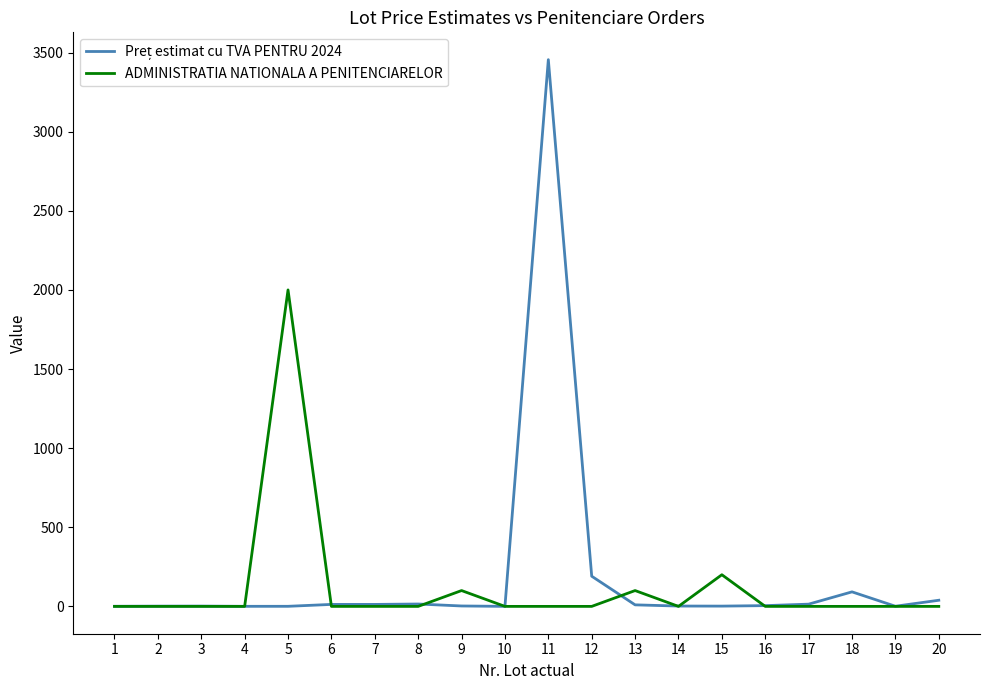

What is the maximum value shown in the chart?

3455.0